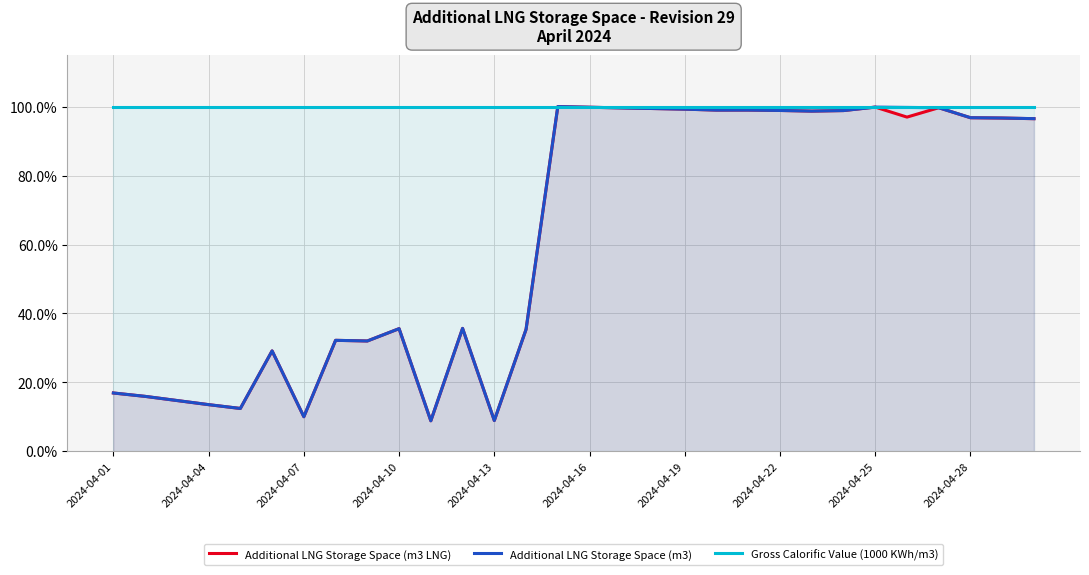

Which series has the widest spread of values?

Additional LNG Storage Space (m3 LNG)